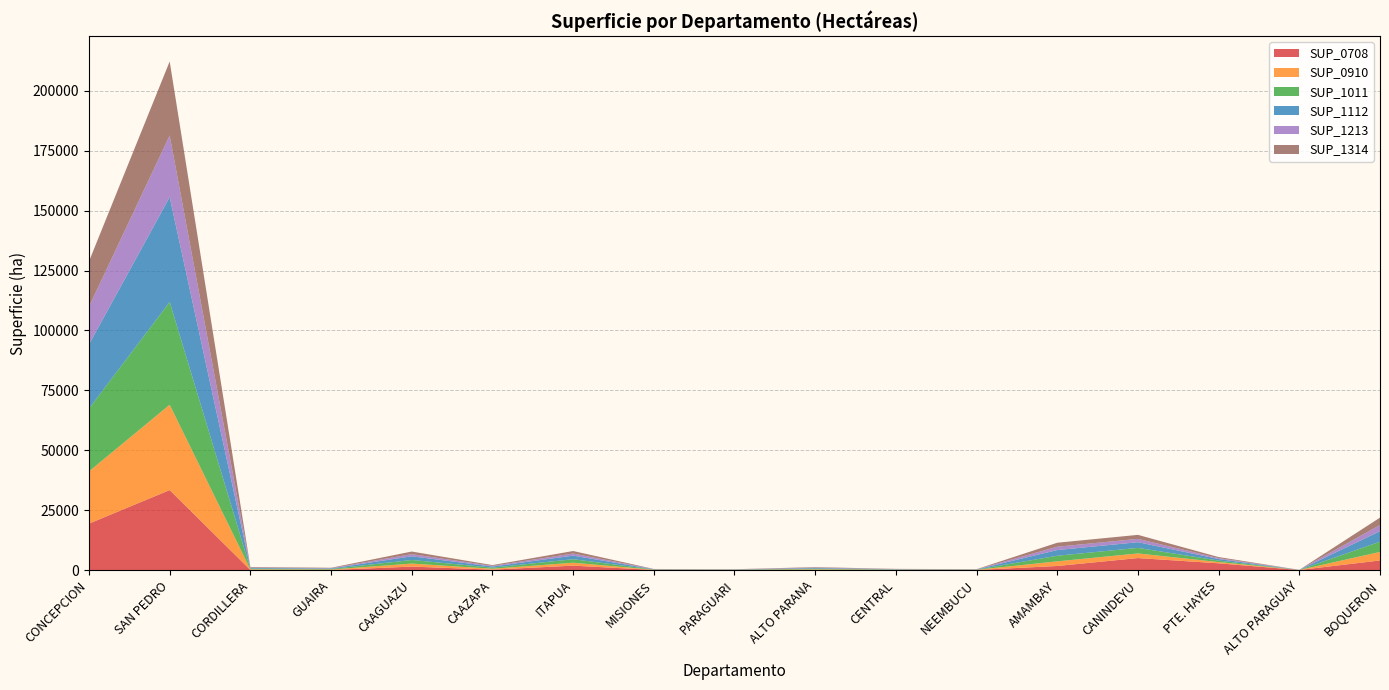

Reading left to right, transcribe all the data shown in this chart.

SUP_0708: 19370	33362	39	22	1437	154	1831	47	10	50	17	29	1685	4993	2804	16	3992
SUP_0910: 21794	35619	247	184	1251	381	1216	79	65	232	93	65	1939	1928	519	14	3561
SUP_1011: 26241	42888	297	221	1506	459	1465	95	78	279	112	78	2334	2322	625	17	4287
SUP_1112: 26776	43761	303	226	1537	468	1494	97	80	285	114	80	2382	2369	638	17	4374
SUP_1213: 15751	25742	178	133	904	275	879	57	47	168	67	47	1389	1394	375	10	2573
SUP_1314: 18910	30890	214	160	1085	330	1055	70	56	202	80	58	1667	1673	450	12	3088